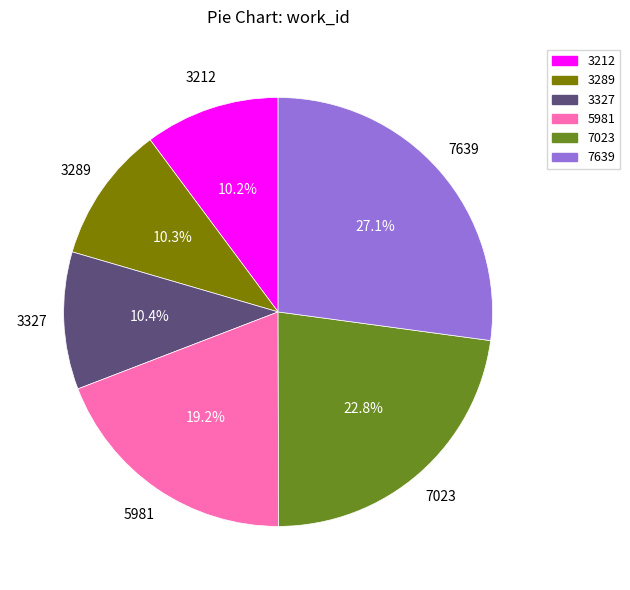

Does 7023 account for over 50% of the chart?

No